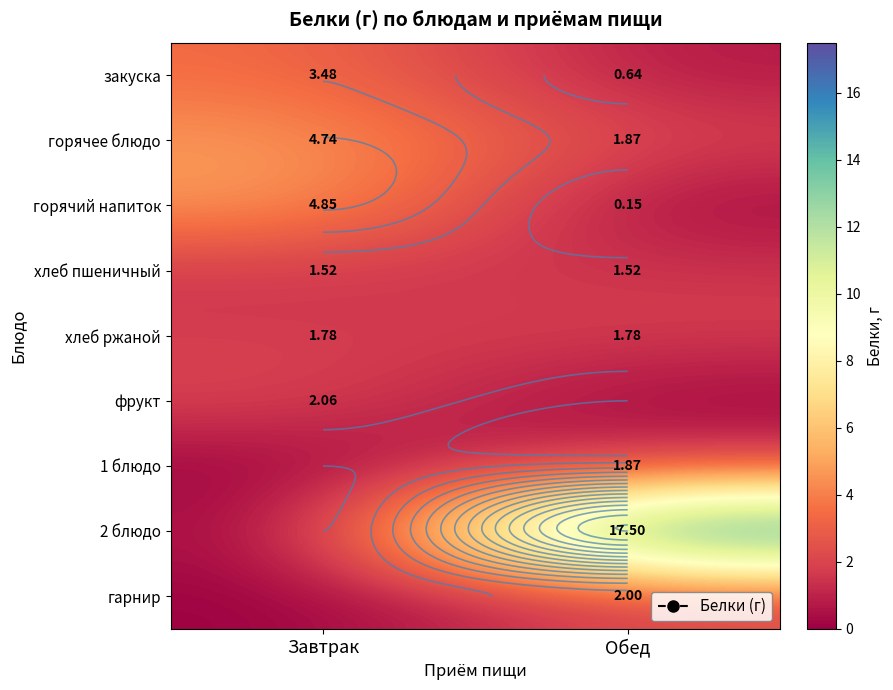

The 2 блюдо series shows 9.7 at Обед. True or false?

False